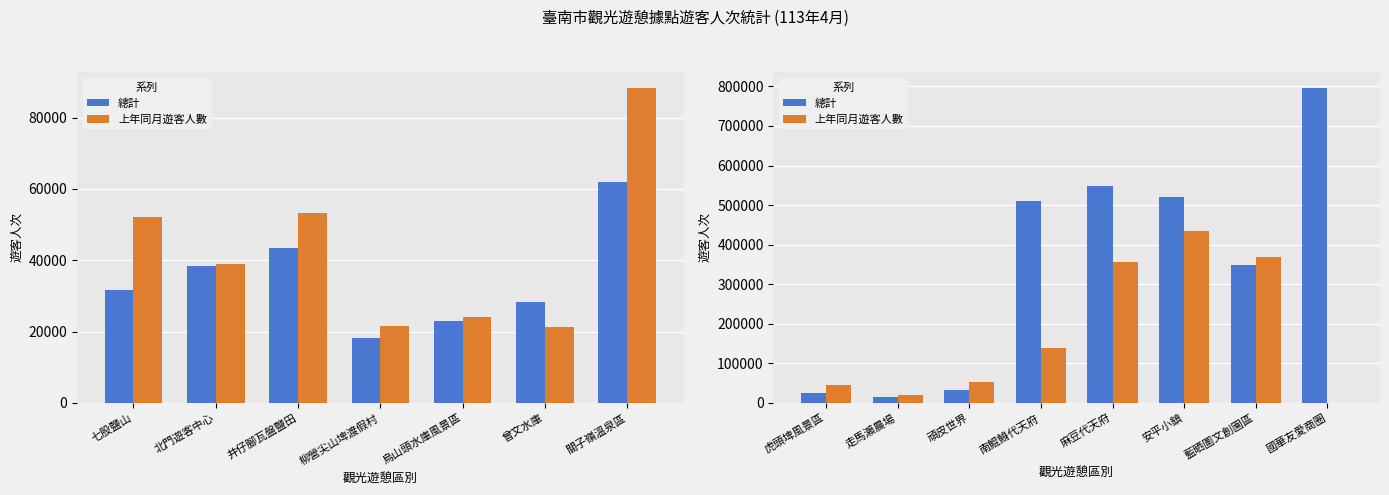

Rank the series by their average value, from lowest to highest.

上年同月遊客人數, 總計